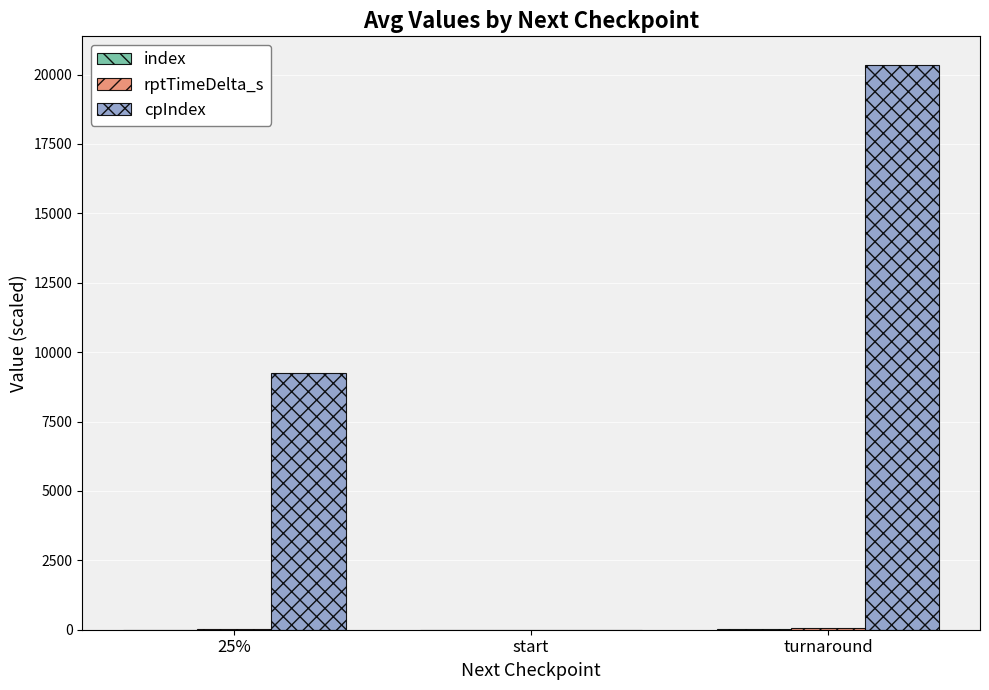

How many categories are shown in the chart?

3